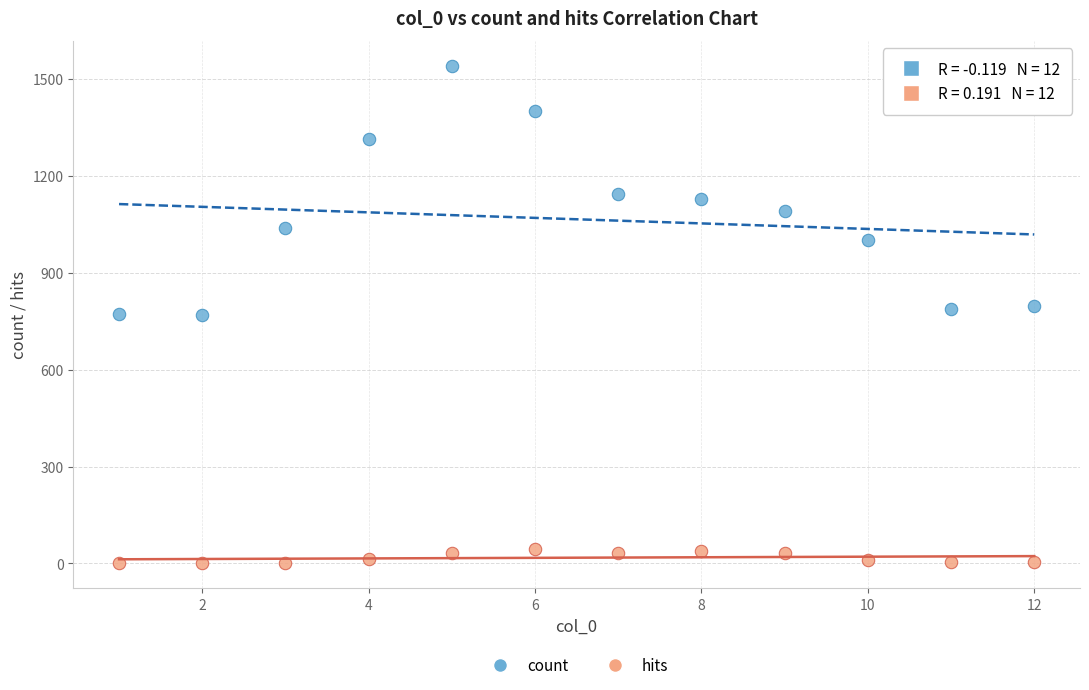

Which series reaches the maximum Y coordinate?

count